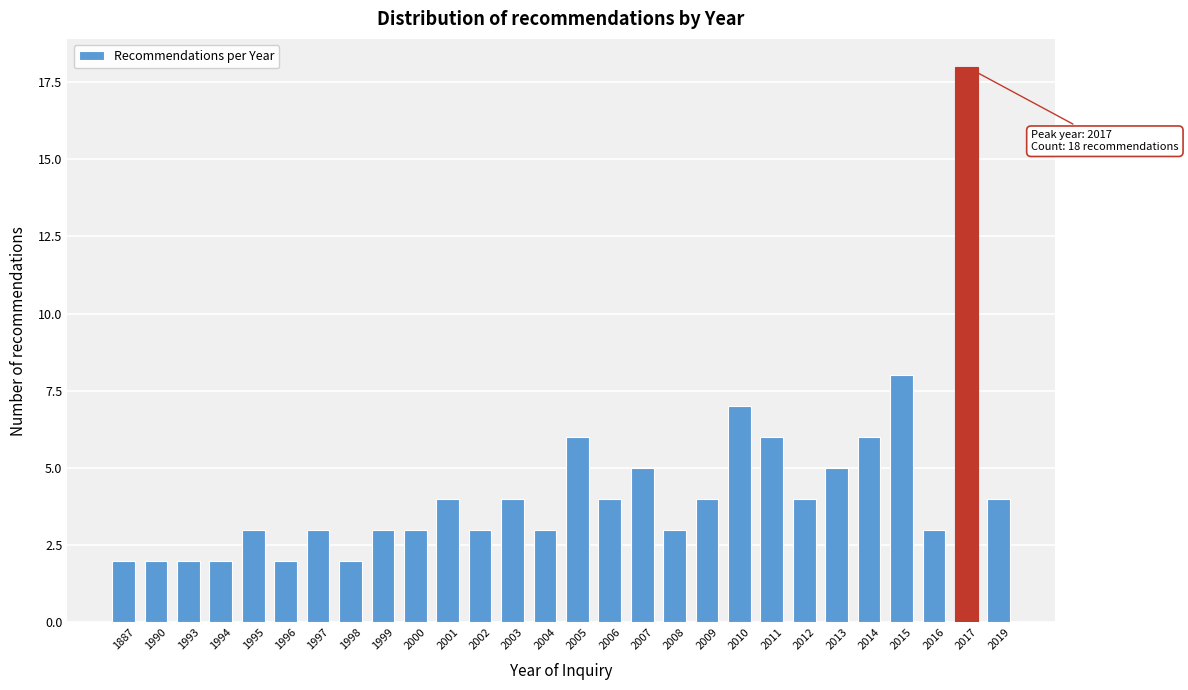

Reading right to left, list all the values displayed in this chart.

2019=4	2017=18	2016=3	2015=8	2014=6	2013=5	2012=4	2011=6	2010=7	2009=4	2008=3	2007=5	2006=4	2005=6	2004=3	2003=4	2002=3	2001=4	2000=3	1999=3	1998=2	1997=3	1996=2	1995=3	1994=2	1993=2	1990=2	1887=2